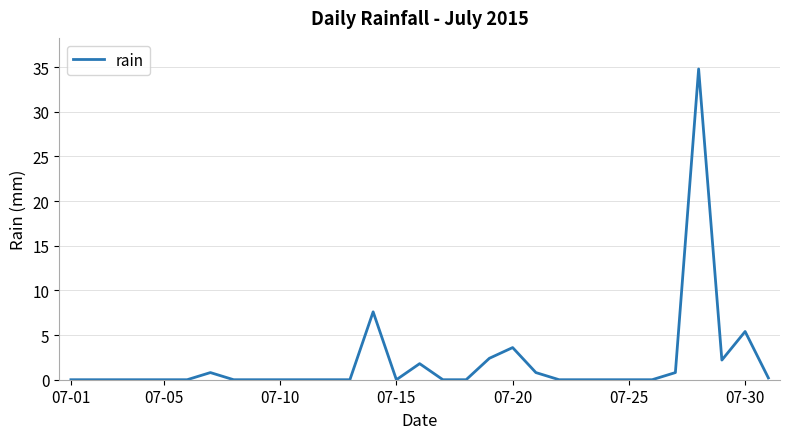

What is the maximum value shown in the chart?

34.8